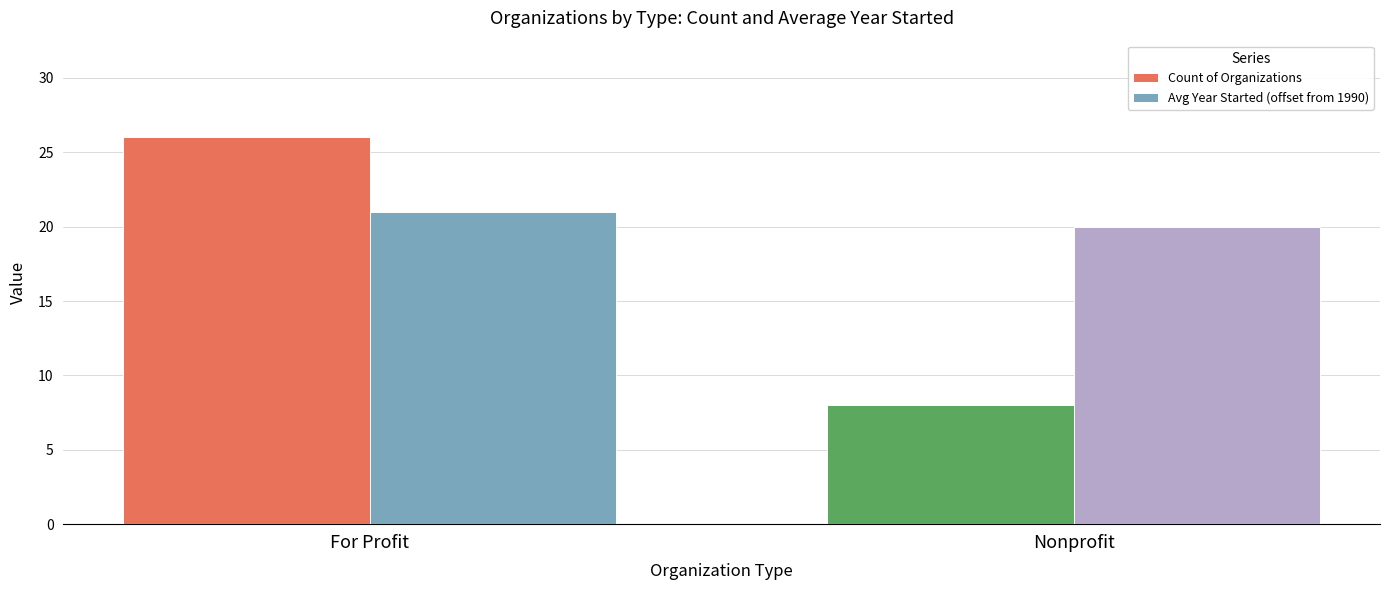

What is the sum of the Count of Organizations values at Nonprofit and For Profit?

34